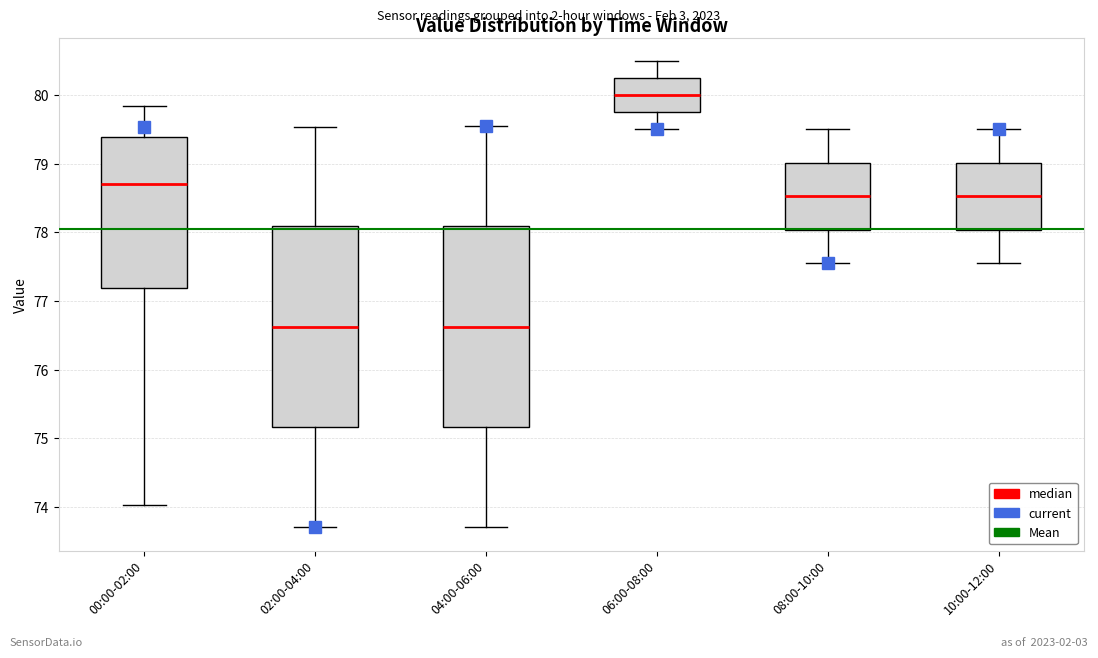

Which box's median line is the highest?

06:00-08:00